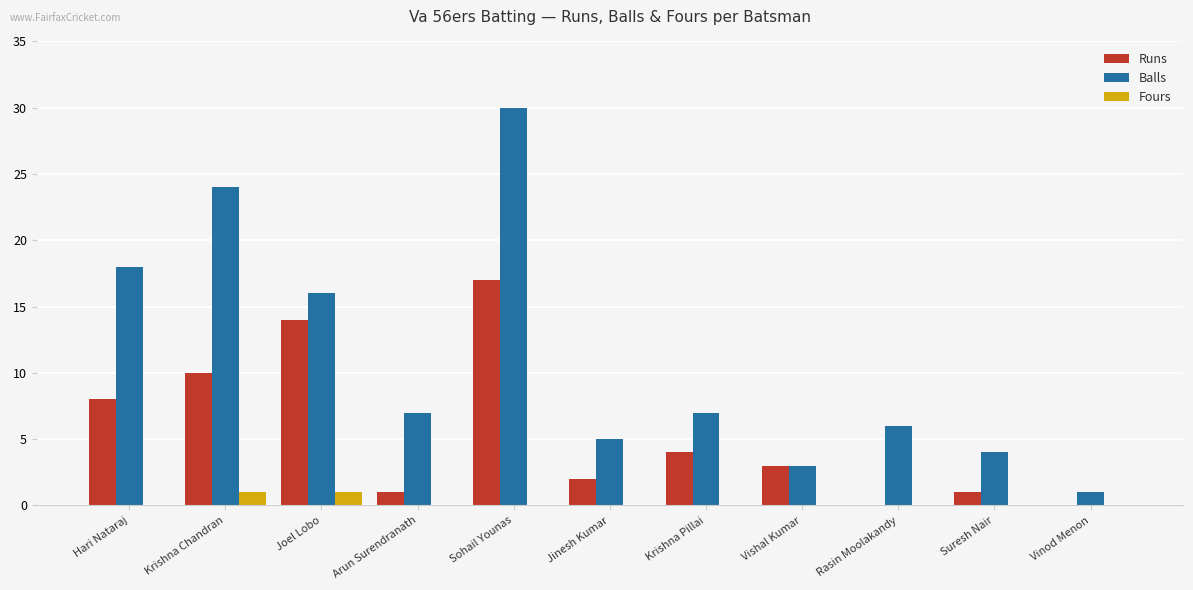

What are all the series names shown in the legend?

Runs, Balls, Fours